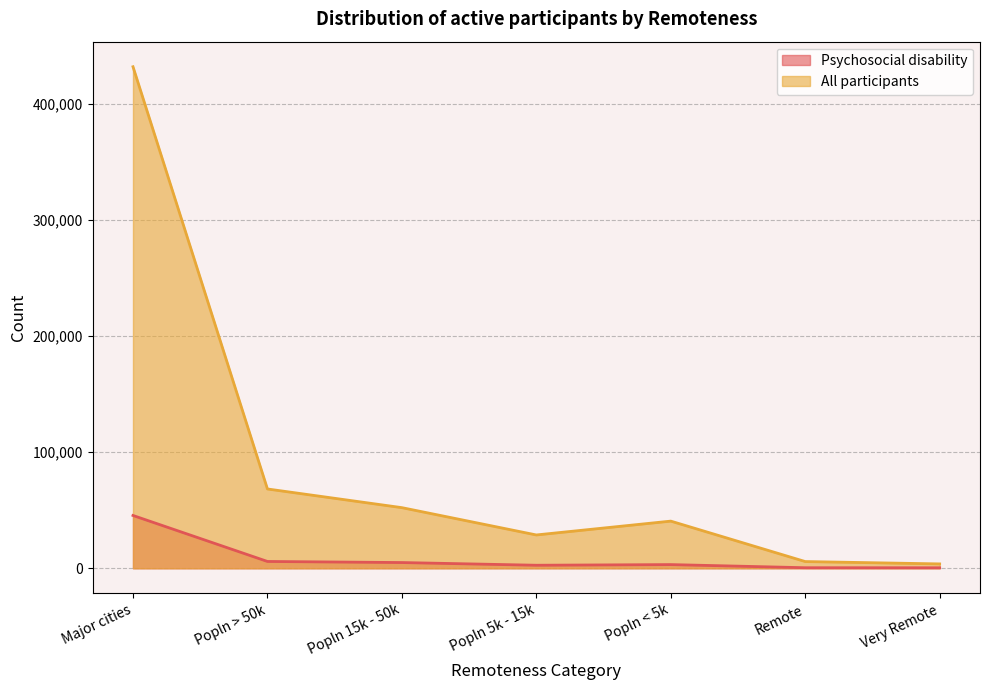

Rank the series at Popln < 5k from highest to lowest value.

All participants, Psychosocial disability